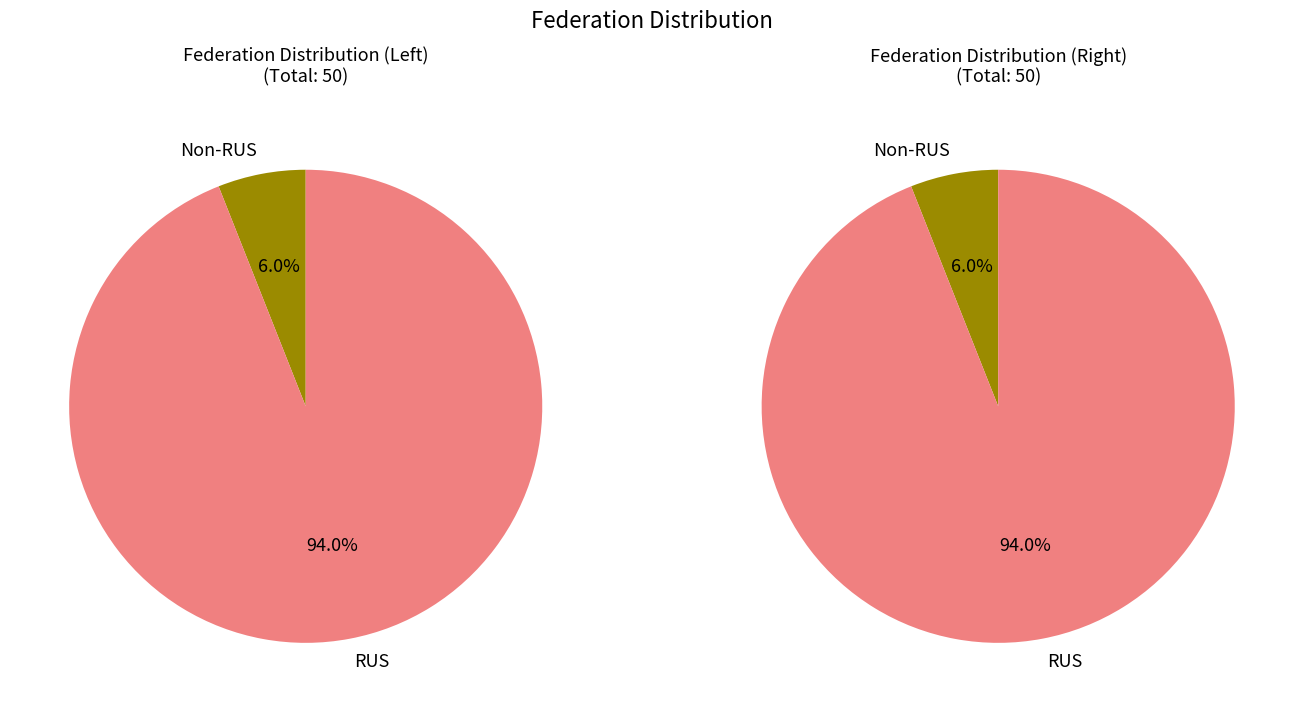

Which slice represents more than half of the pie?

RUS